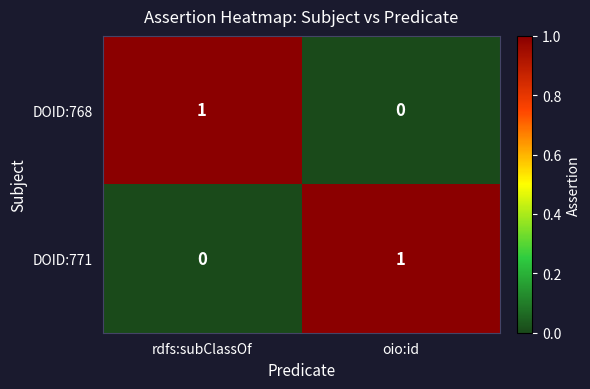

Rank the series at oio:id from lowest to highest value.

DOID:768, DOID:771